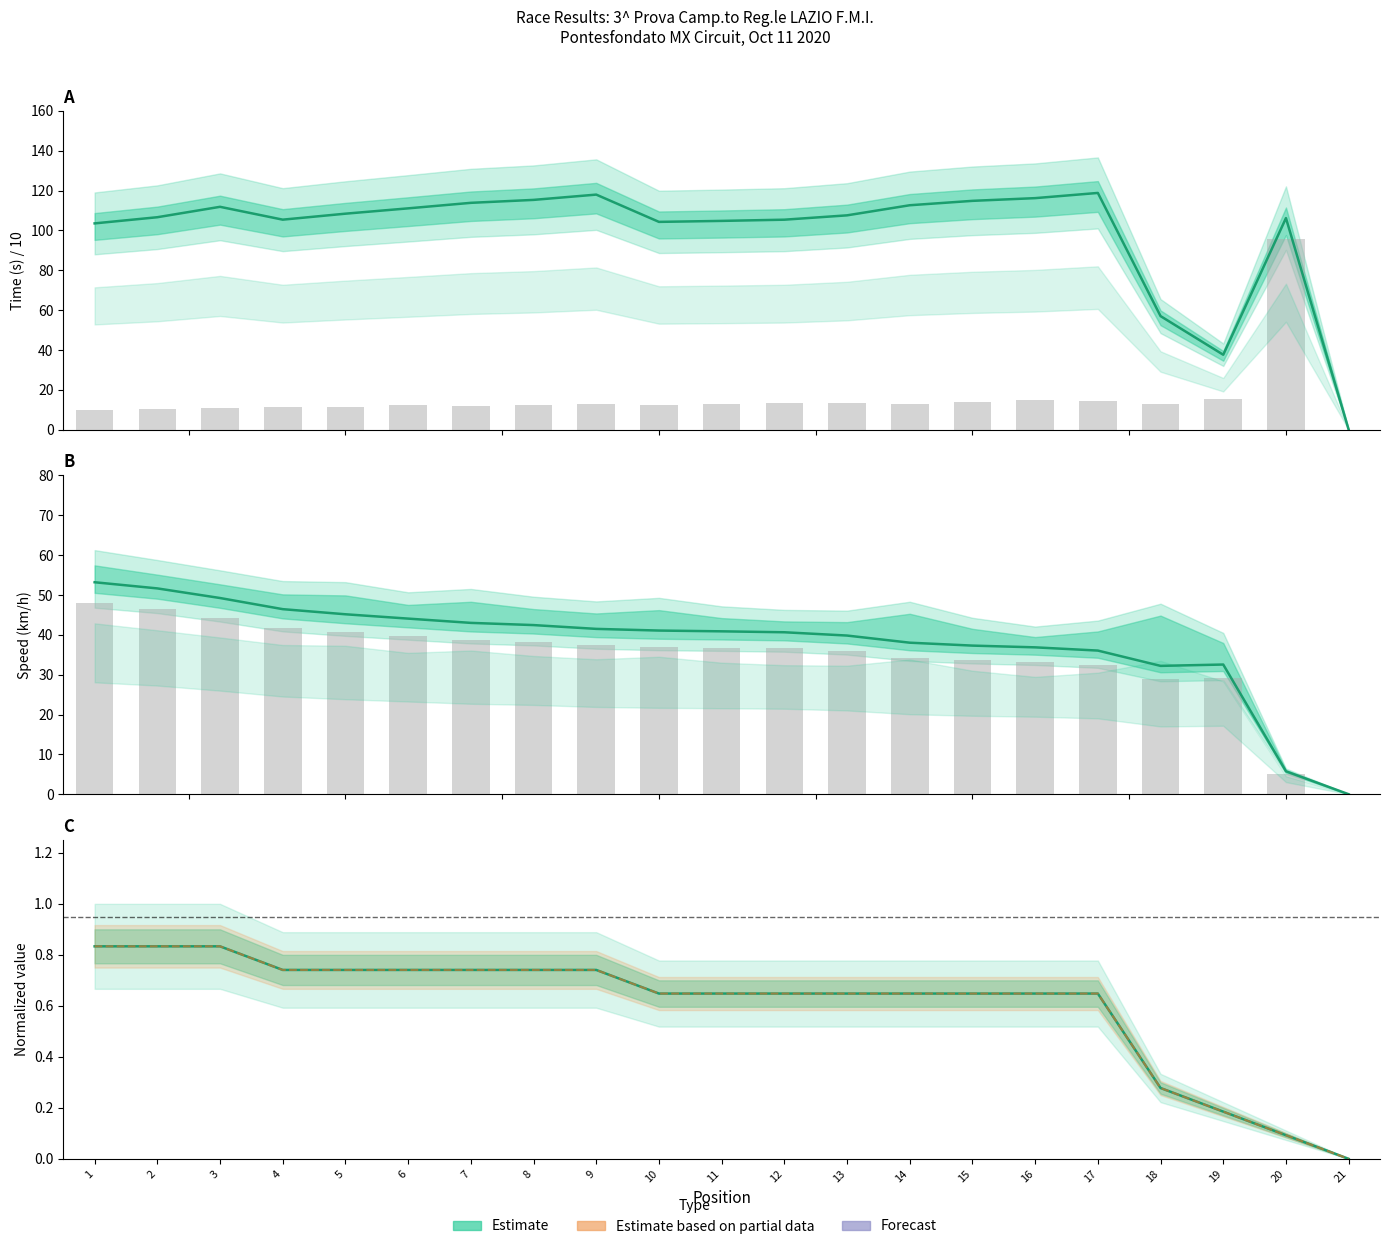

Which series has the largest total across all categories?

Total Time /10